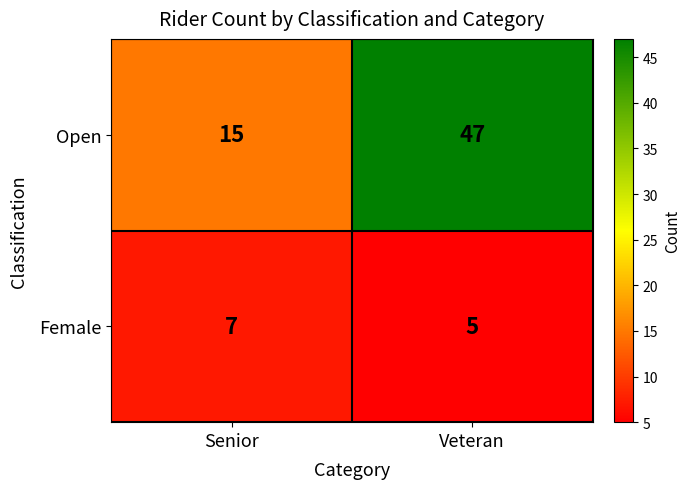

Reading left to right, list all the values displayed in this chart.

Open: 15	47
Female: 7	5